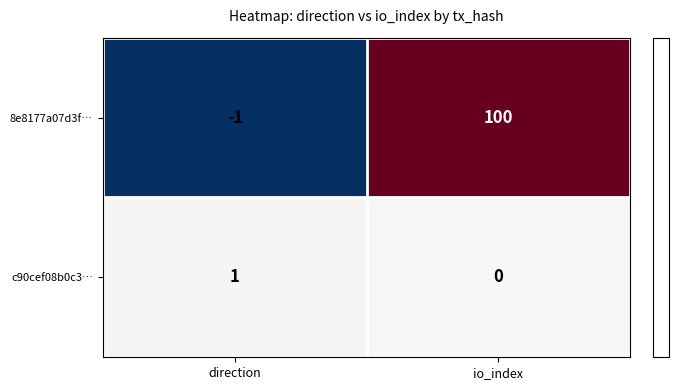

Which series has the widest spread of values?

8e8177a07d3f…